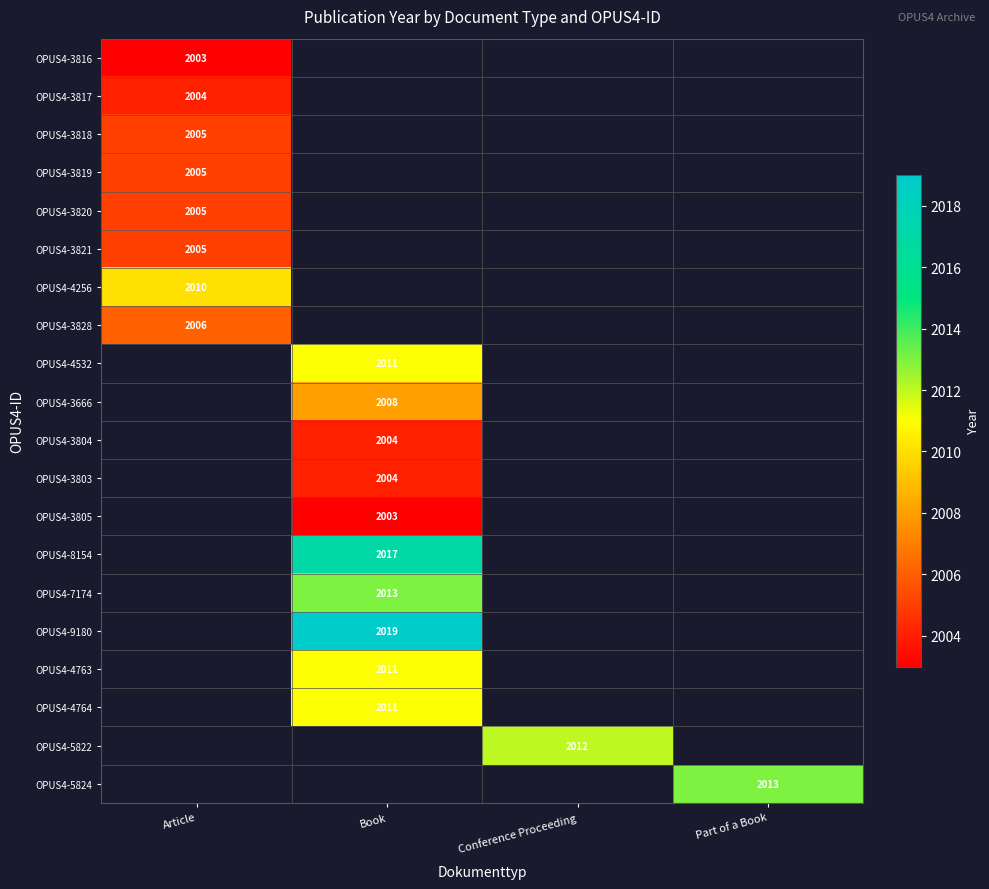

True or false: OPUS4-3816 has a value of 2003 at Article.

True